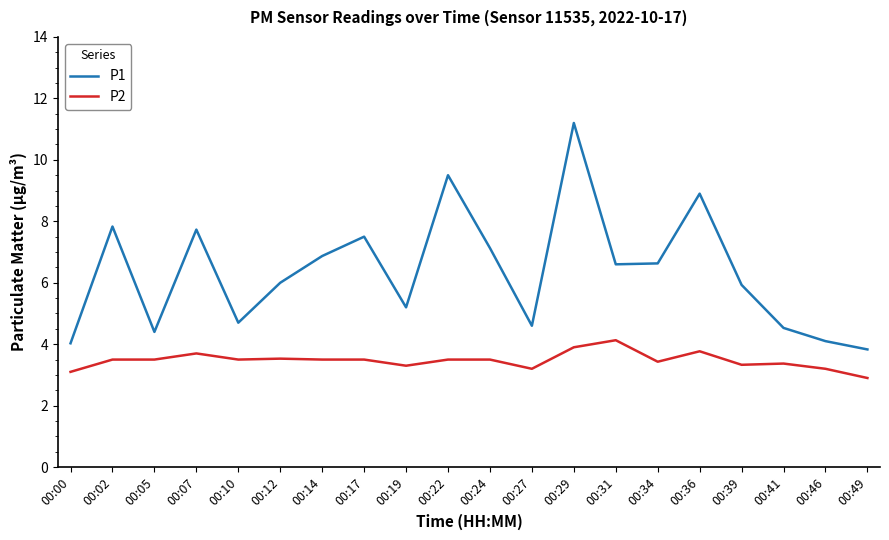

Does the chart have visible grid lines?

No